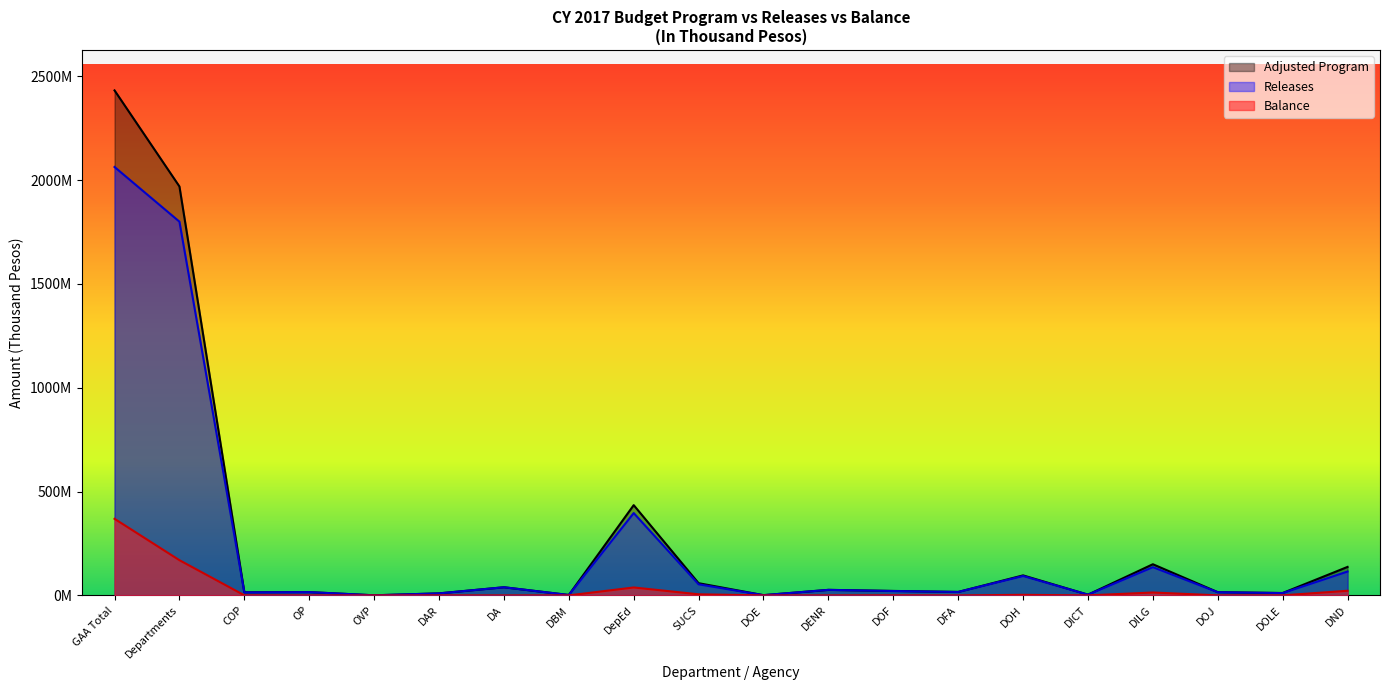

How many values in the Adjusted Program series are below 21500732?

10